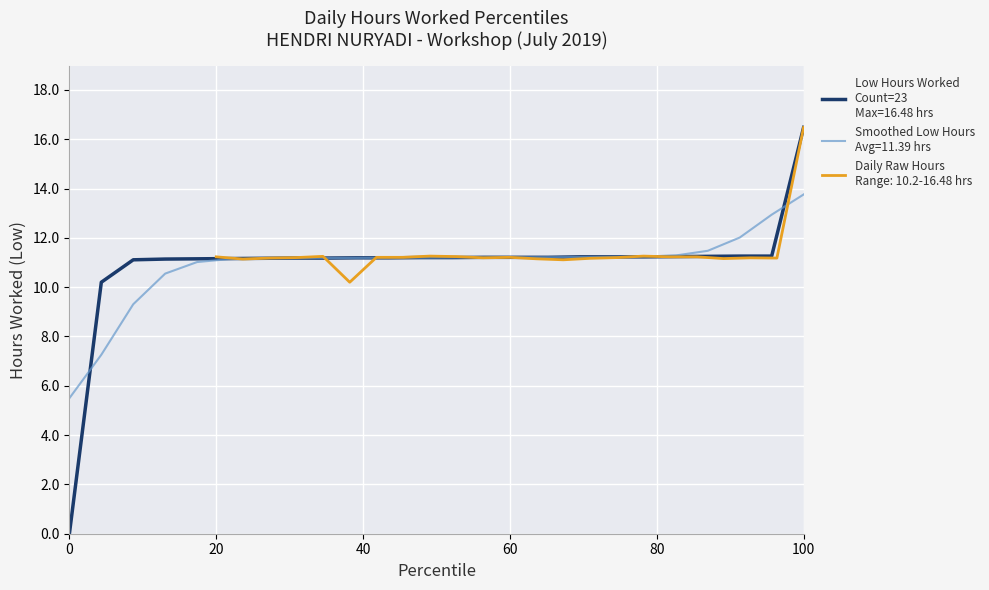

The chart shows a value of 11.2 at 26. True or false?

True